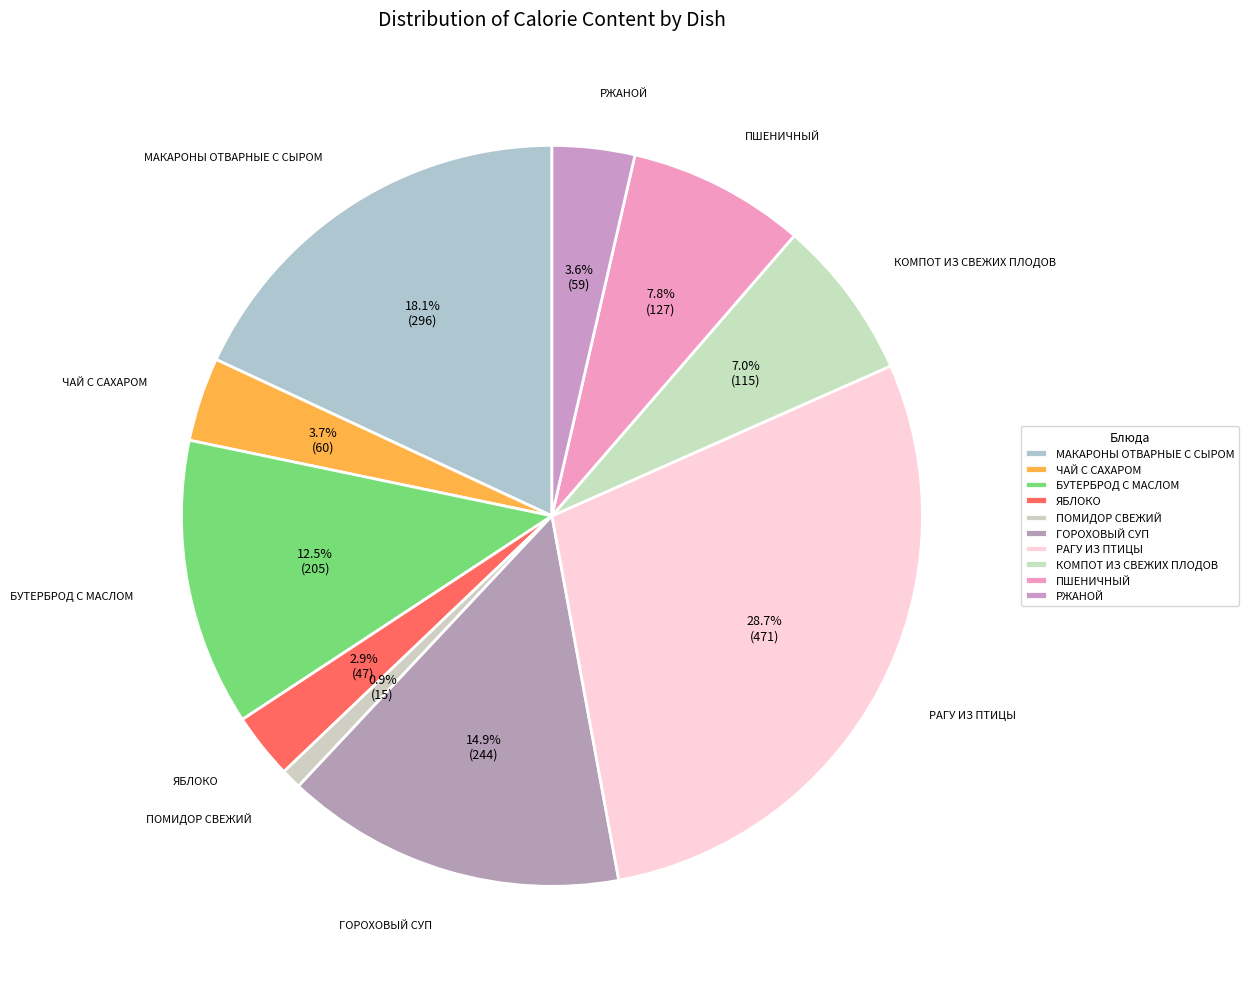

Between ПШЕНИЧНЫЙ and ЧАЙ С САХАРОМ, which is larger?

ПШЕНИЧНЫЙ